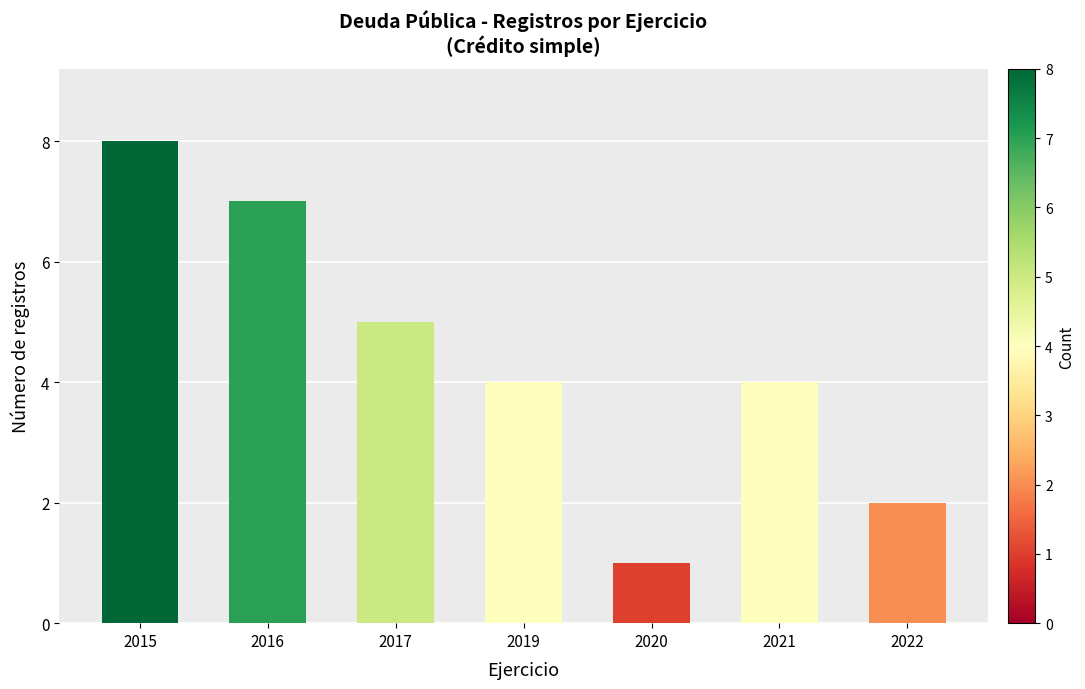

The value at 2019 is 1. True or false?

False